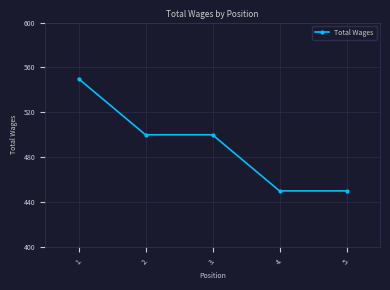

True or false: the data shows 500 at 2..

True